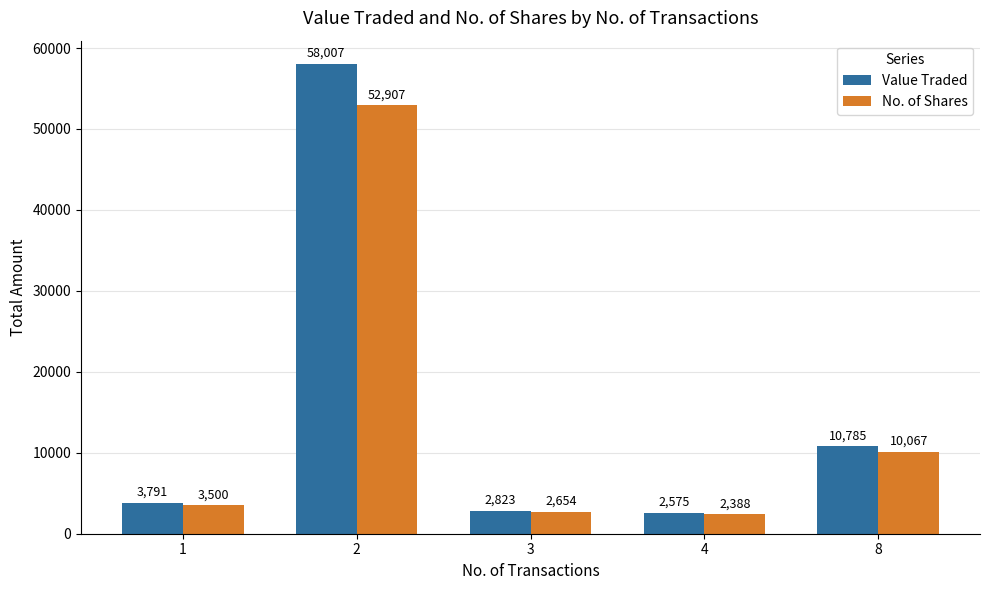

The No. of Shares series shows 15377 at 8. True or false?

False